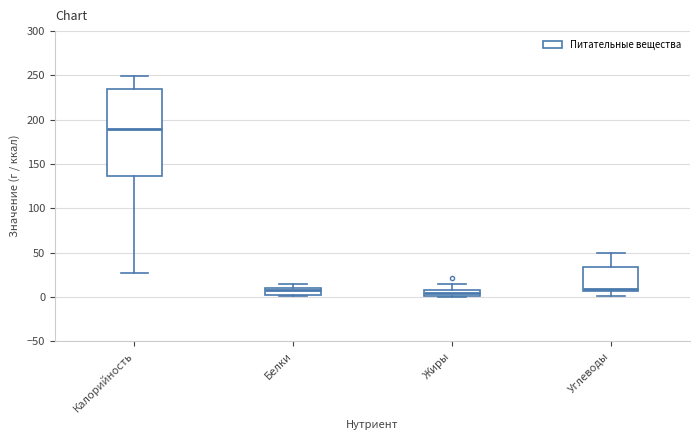

Where does the median line of the box for Калорийность sit on the y-axis? The values are not printed on the chart, so give them approximately, as read against the axis.

190